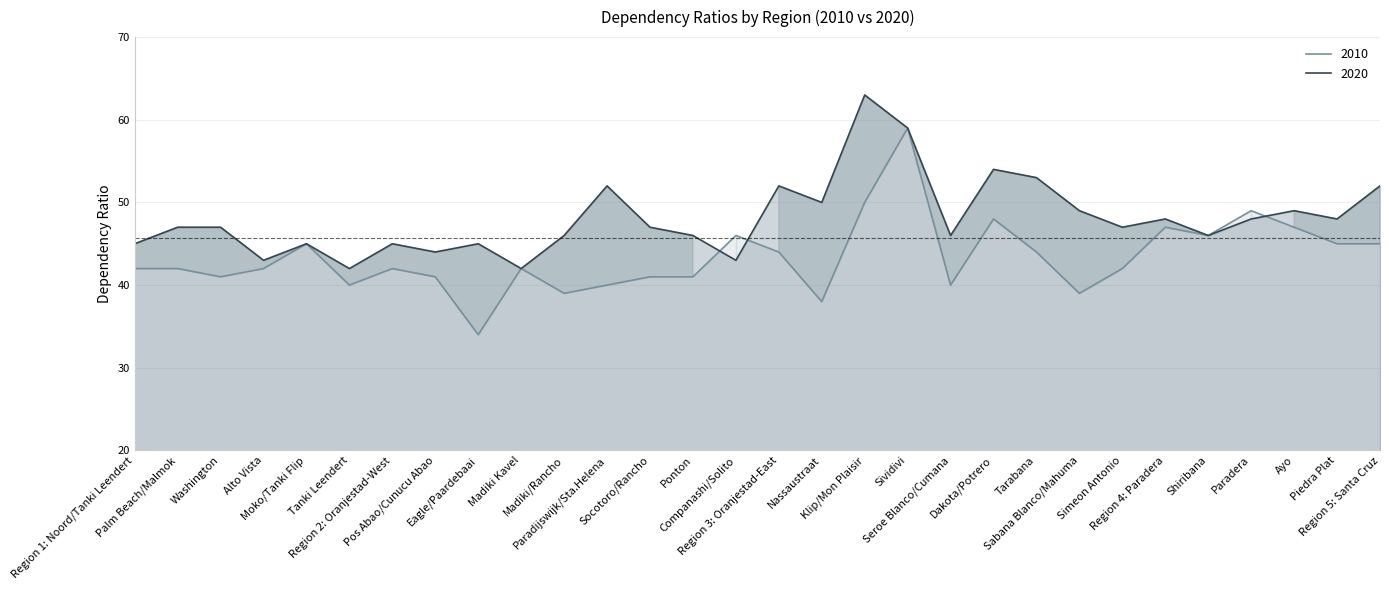

List the series in order of their peak value, lowest first.

2010, 2020